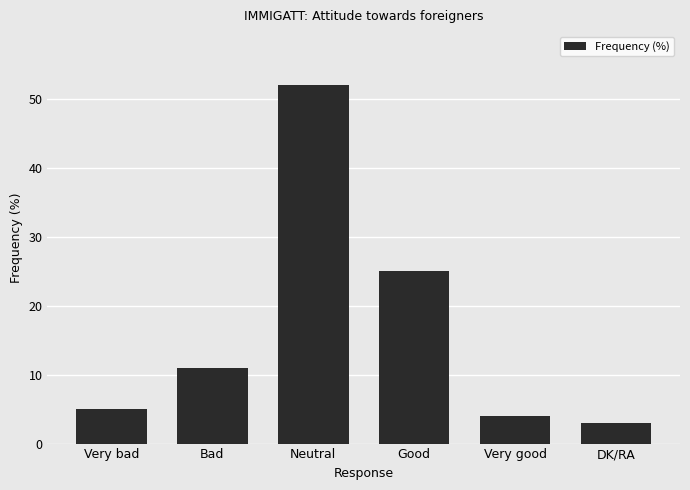

Reading left to right, list all the values displayed in this chart.

5	11	52	25	4	3